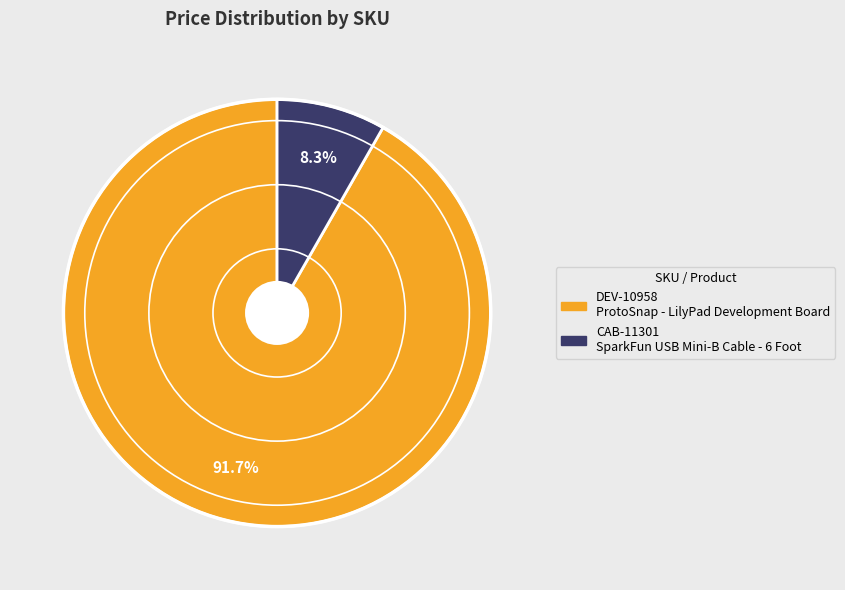

Is there a majority slice in this chart?

Yes